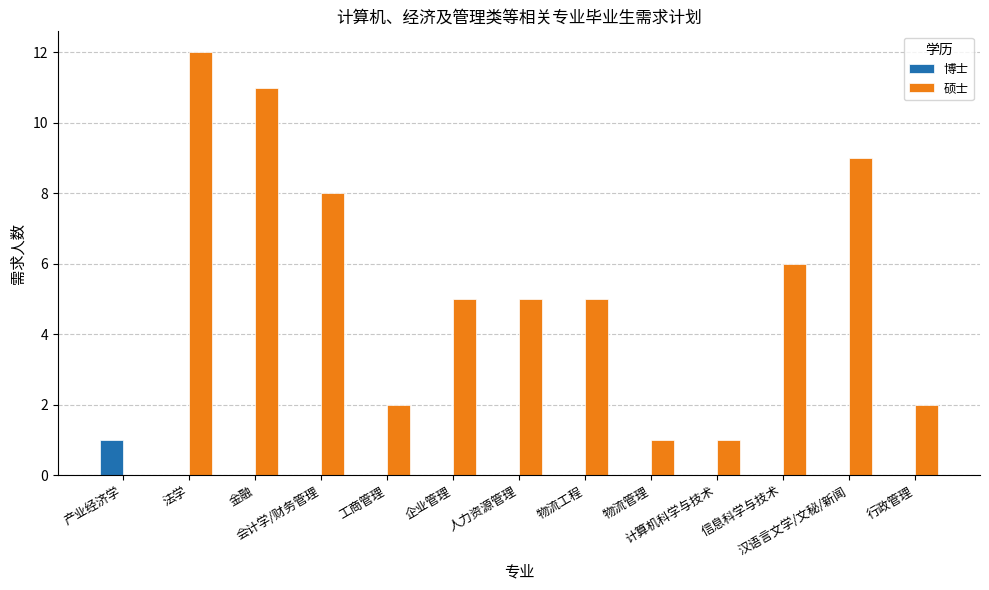

Which series has the largest range (max minus min)?

硕士